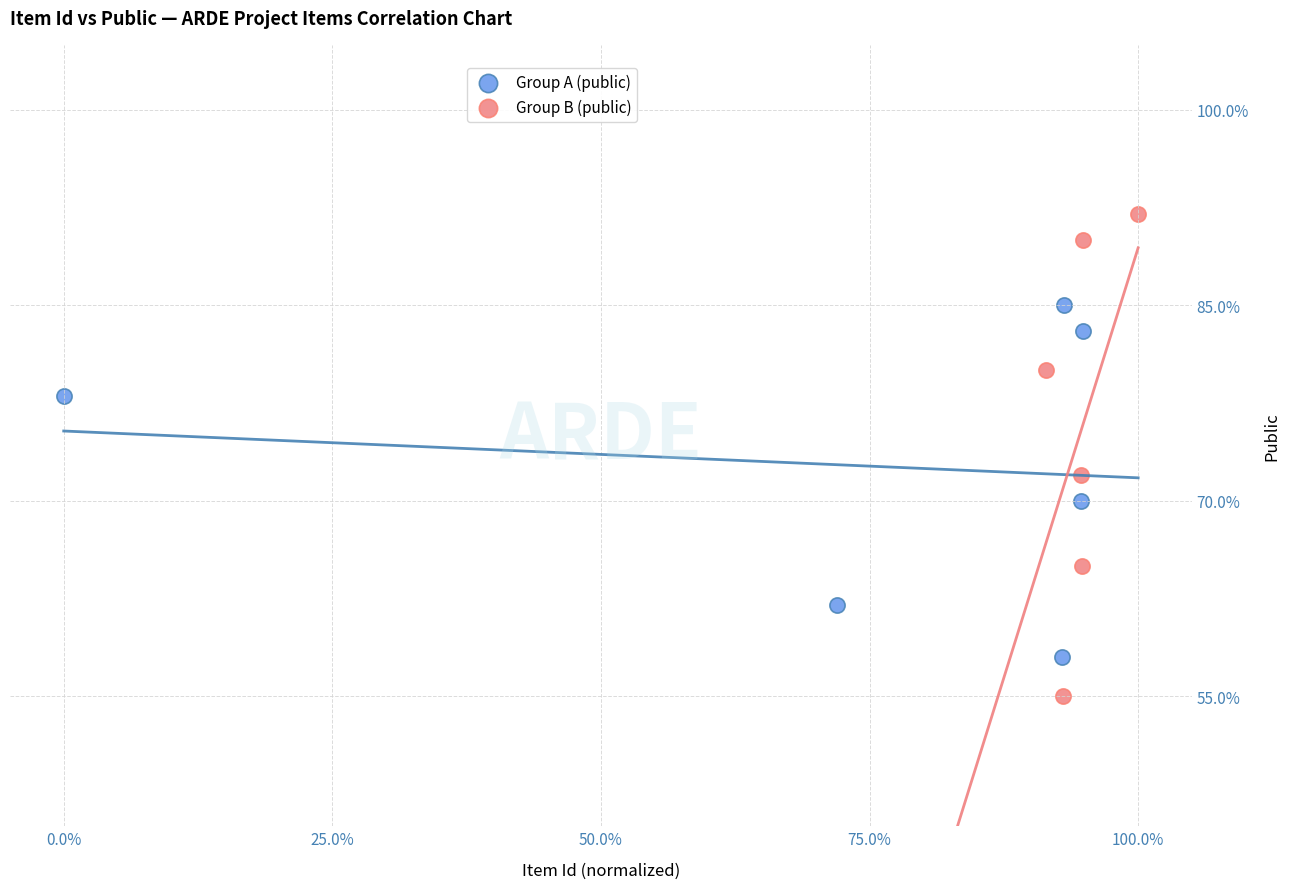

Which series has the largest Y range (max minus min)?

Group B (public)